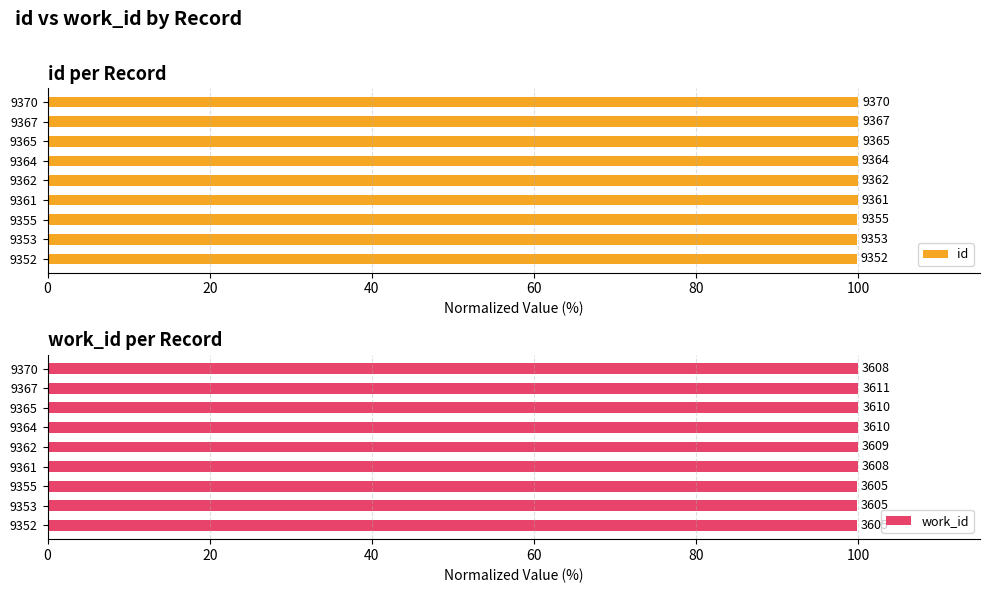

At how many categories does at least one series exceed 99?

9